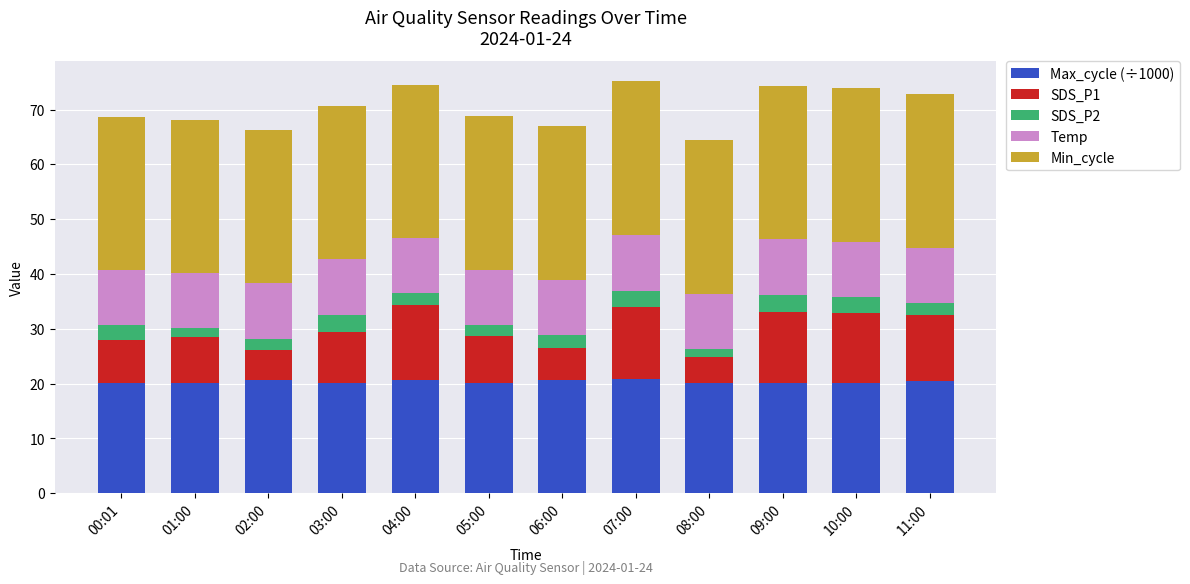

What is the lowest value of the Max_cycle (÷1000) series?

20.0